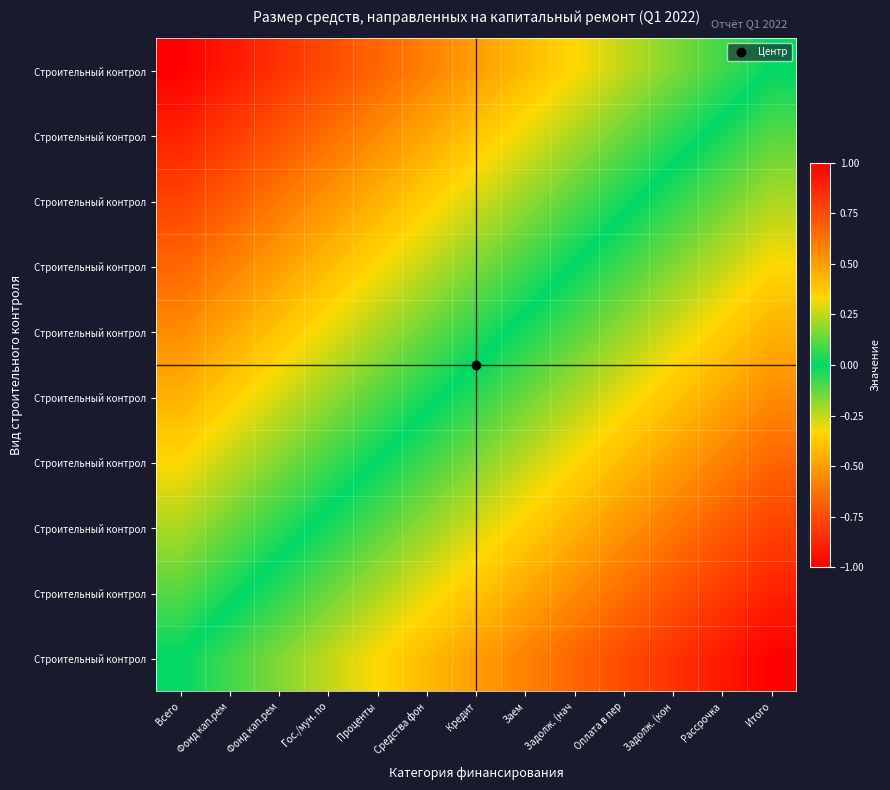

What is the minimum value shown in the chart?

-1.0